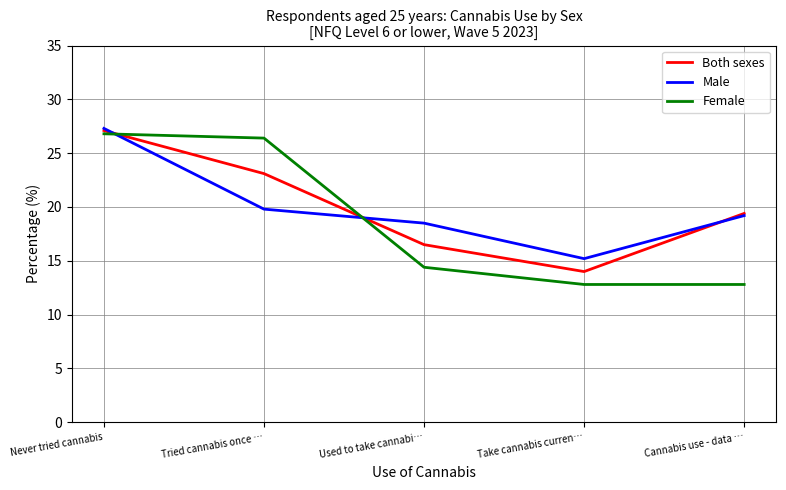

True or false: Female has more than 1 interior local peaks.

False